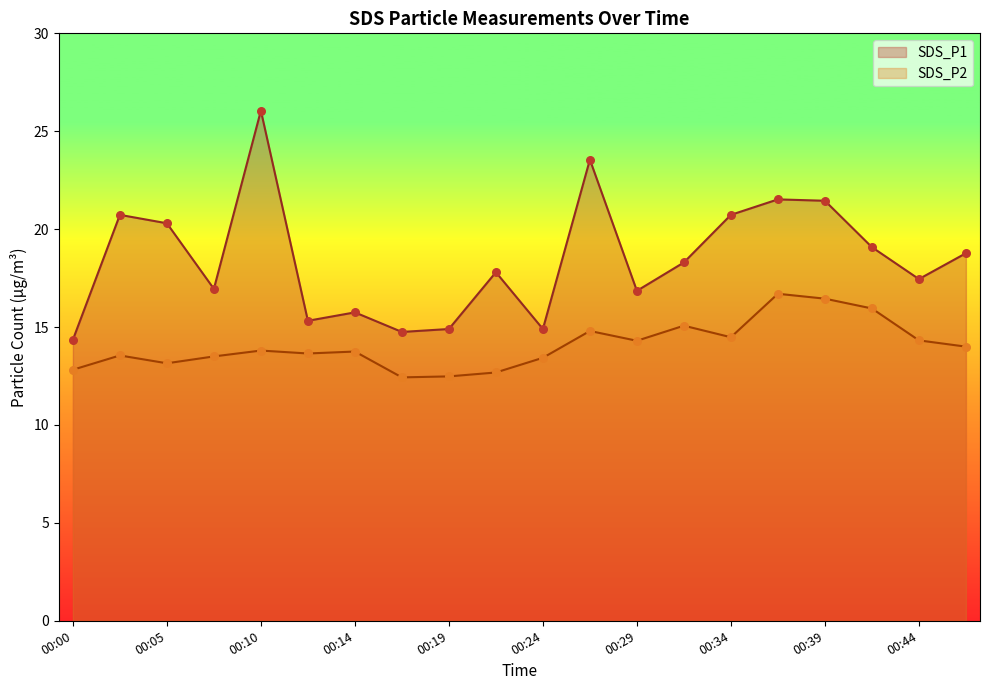

What are all the series names shown in the legend?

SDS_P1, SDS_P2